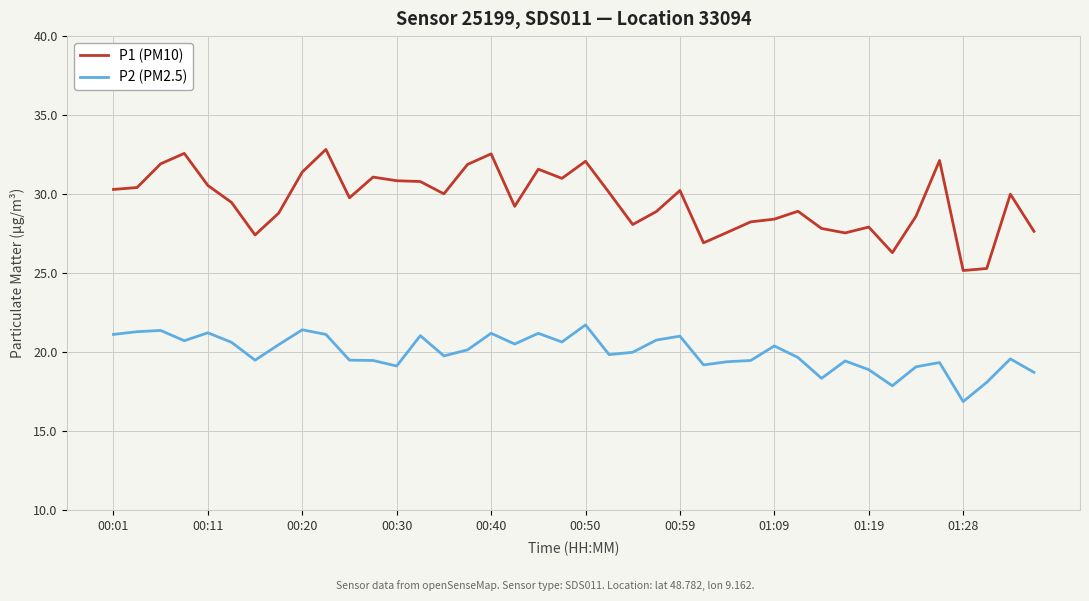

What are all the series names shown in the legend?

P1 (PM10), P2 (PM2.5)